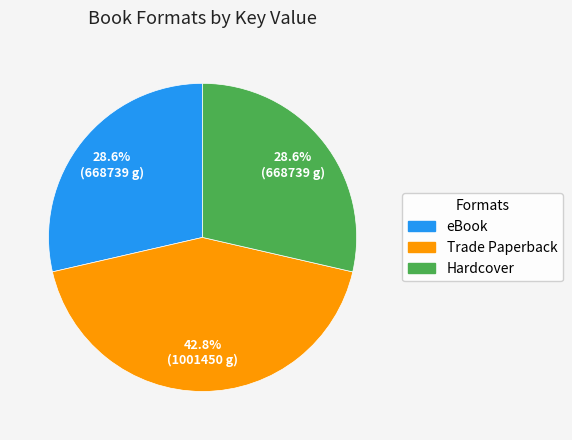

Is there any slice that represents more than half of the pie?

No